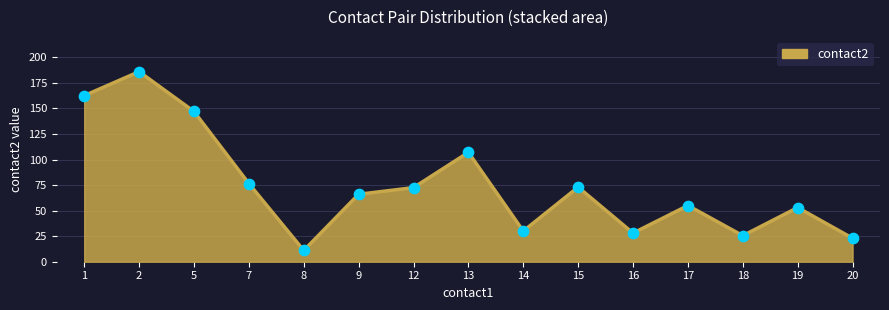

Approximately how many times larger is the value at 20 compared to 8?

2.1